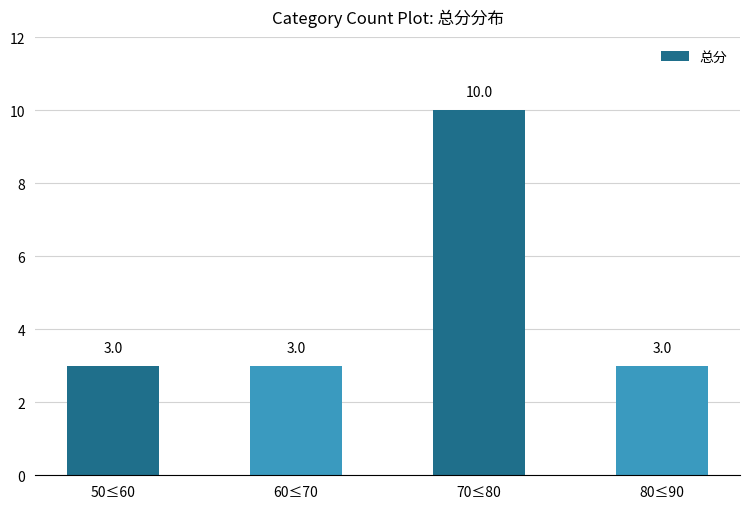

What is the label of the 4th bar from the left?

80≤90